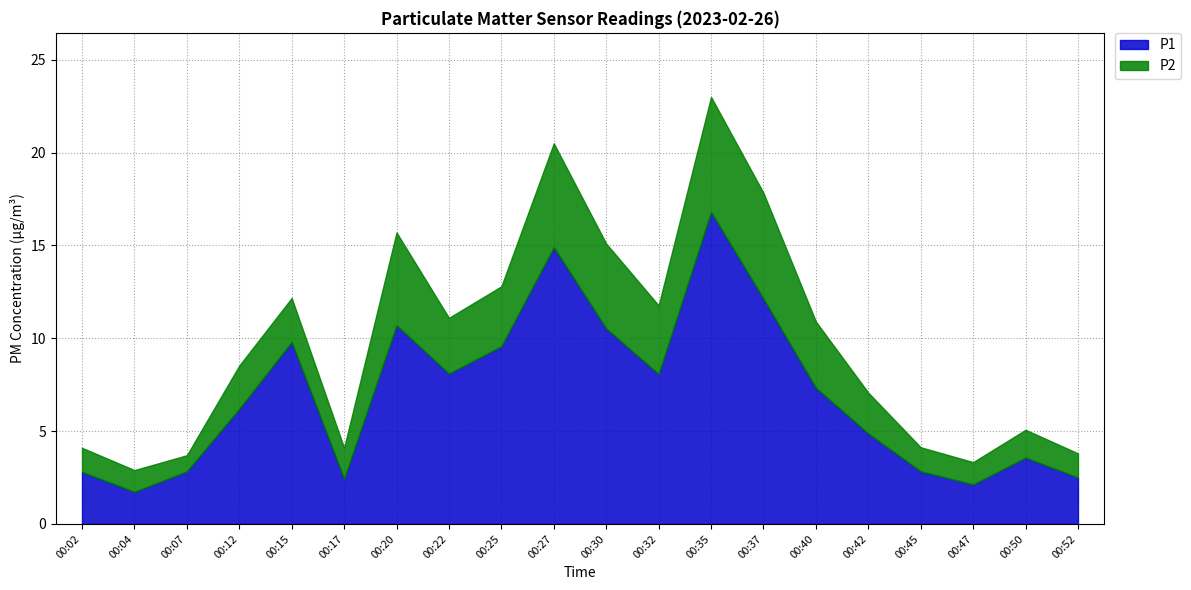

True or false: P1 and P2 intersect in this chart.

False